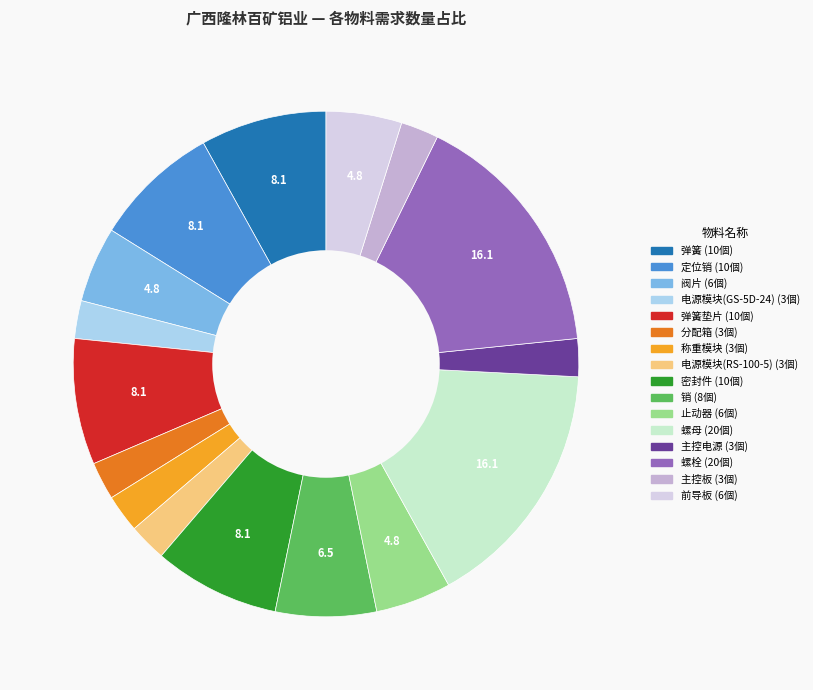

Is there any slice that represents more than half of the pie?

No